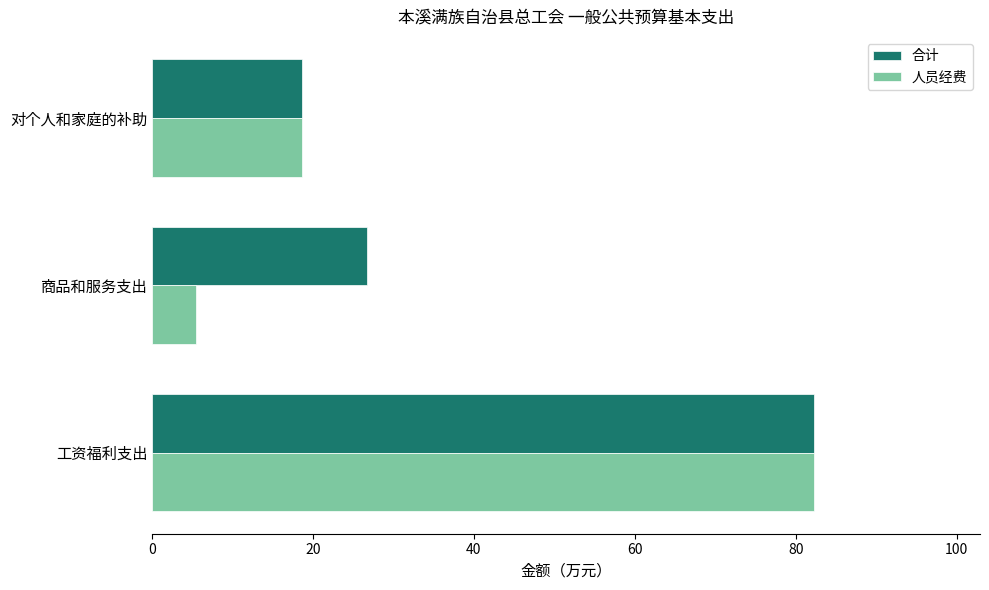

What is the spread (max minus min) of values at 商品和服务支出?

21.2